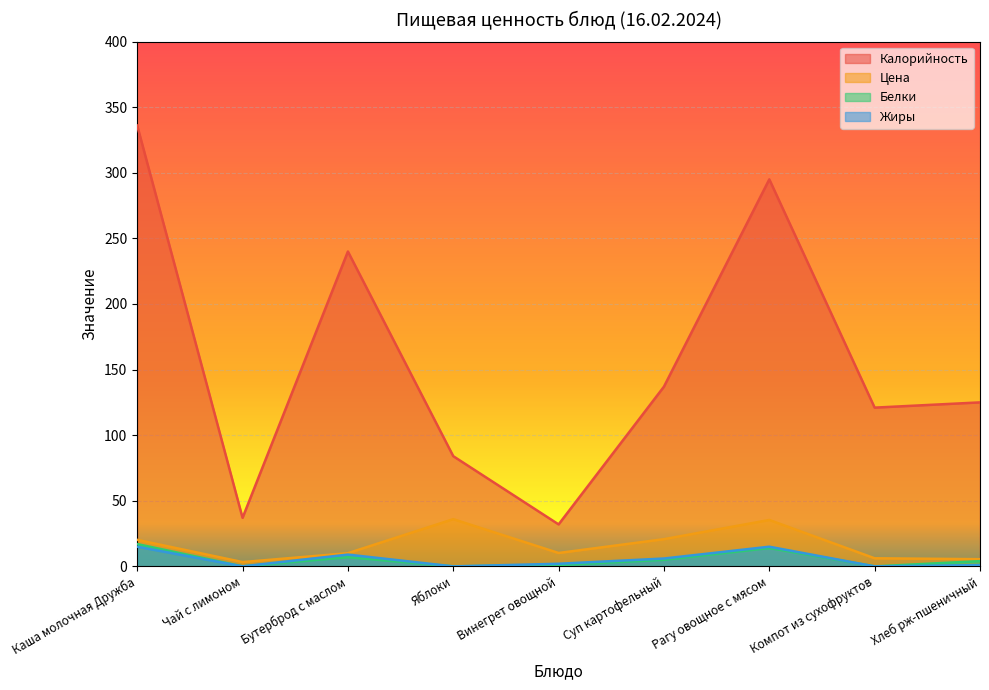

True or false: Жиры has more than 1 points higher than both neighbors.

True